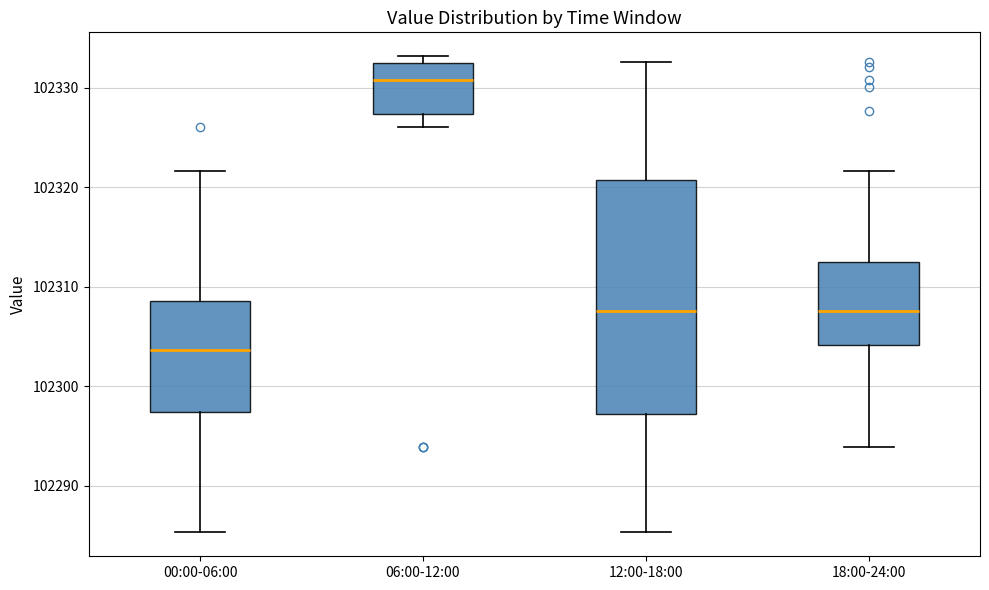

Reading left to right, transcribe this box plot: for each box, give where its median line is, the range the box spans, and where its two whiskers end, as read against the y-axis. The values are not printed on the chart, so give them approximately, as read against the axis.

00:00-06:00: median 102304, box 102297 to 102309, whiskers 102285 to 102322
06:00-12:00: median 102331, box 102327 to 102332, whiskers 102326 to 102333
12:00-18:00: median 102308, box 102297 to 102321, whiskers 102285 to 102333
18:00-24:00: median 102308, box 102304 to 102312, whiskers 102294 to 102322